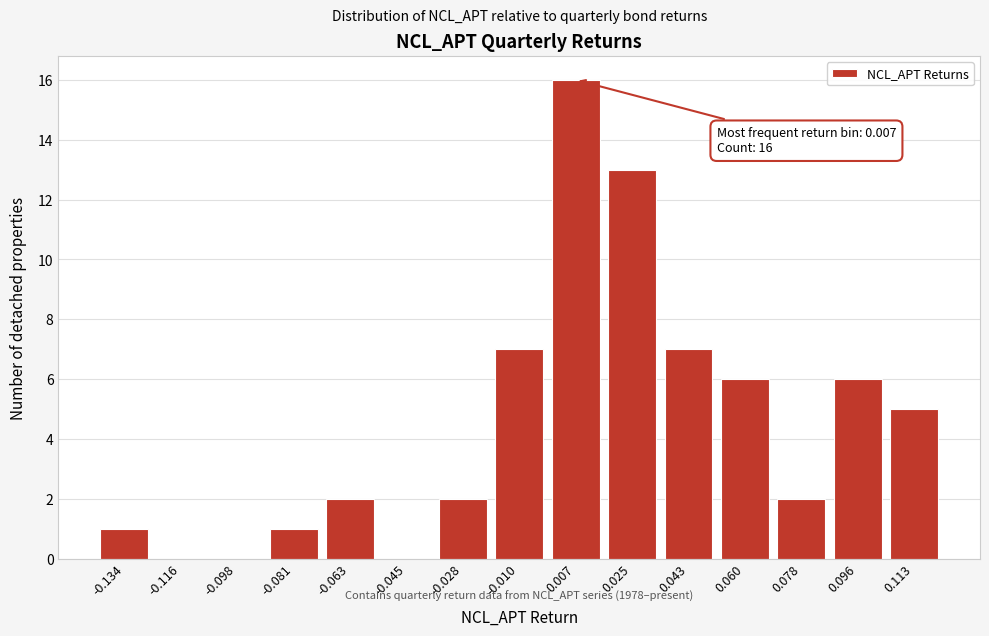

Reading left to right, list all the values displayed in this chart.

-0.134=1	-0.116=0	-0.098=0	-0.081=1	-0.063=2	-0.045=0	-0.028=2	-0.010=7	0.007=16	0.025=13	0.043=7	0.060=6	0.078=2	0.096=6	0.113=5